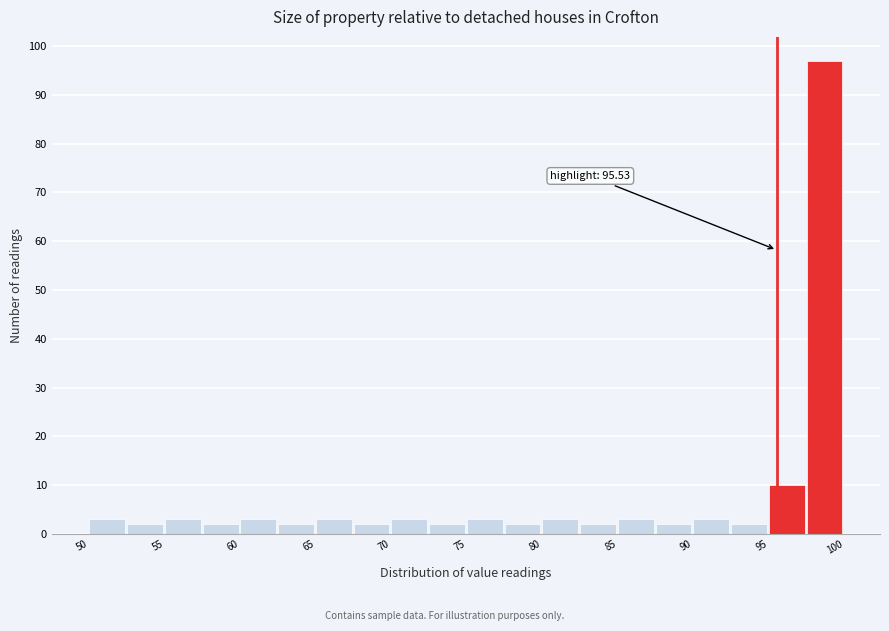

Which range on the x-axis has the tallest bar?

97.5 to 100.0